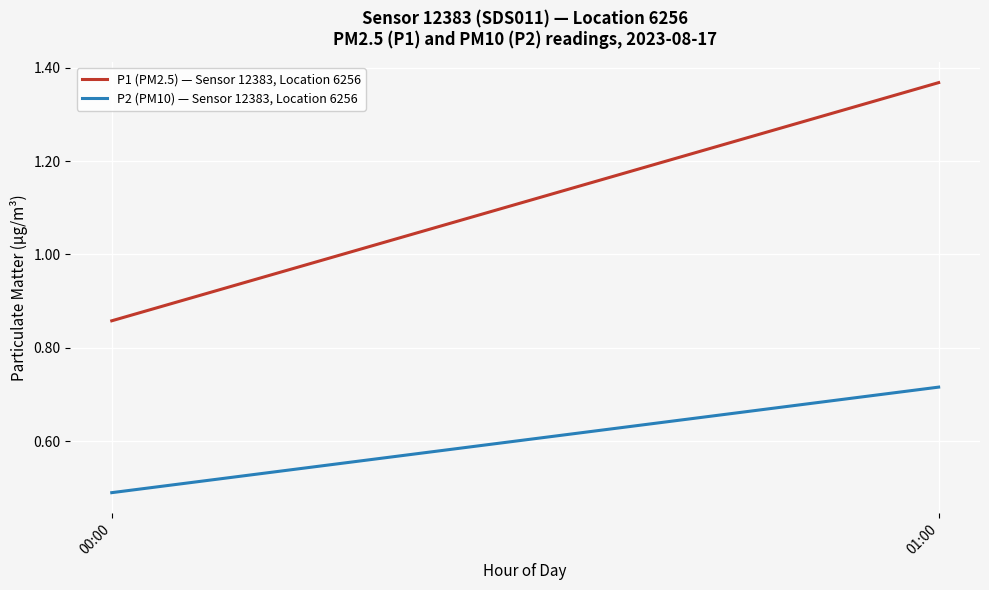

The value of P2 (PM10) — Sensor 12383, Location 6256 at 00:00 is 0.5. True or false?

True